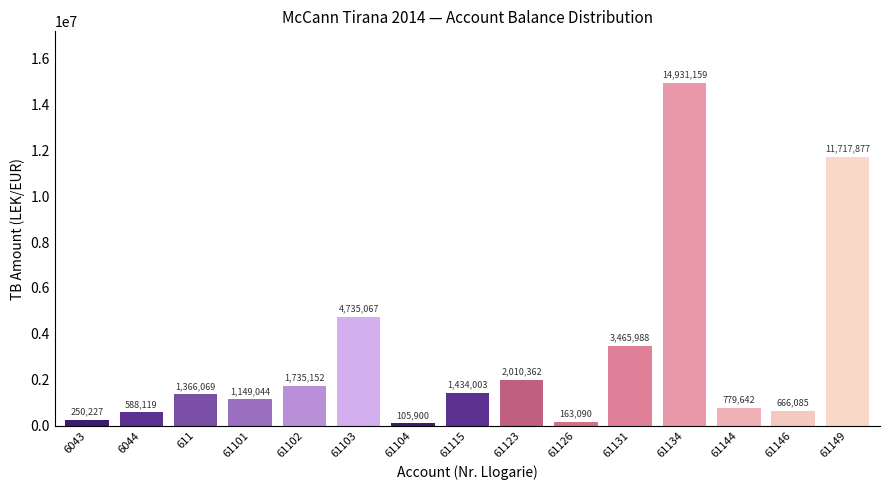

How many distinct data groups are displayed?

1